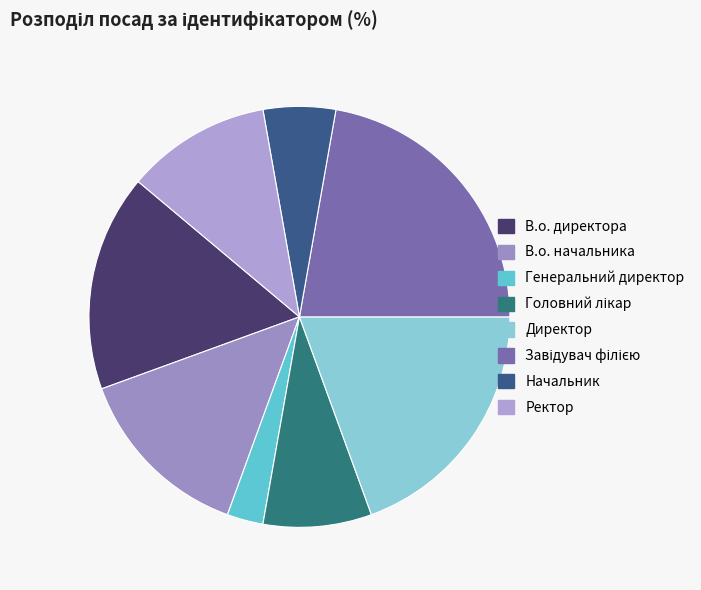

To the nearest percent, what is the combined percentage of Генеральний директор and В.о. начальника?

17%